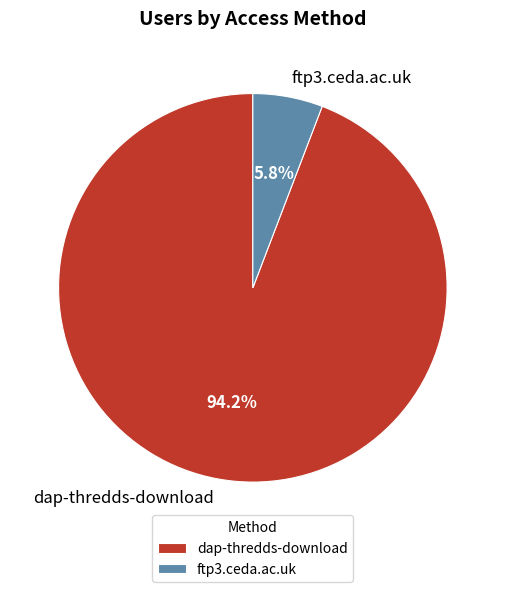

Which slice is the smallest?

ftp3.ceda.ac.uk